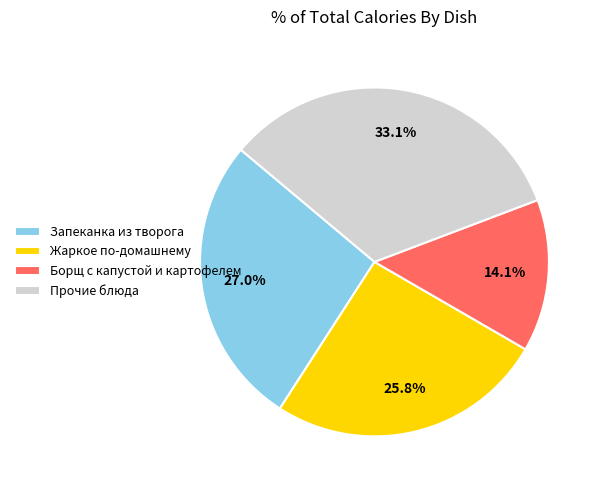

What is the smallest slice in the pie chart?

Борщ с капустой и картофелем